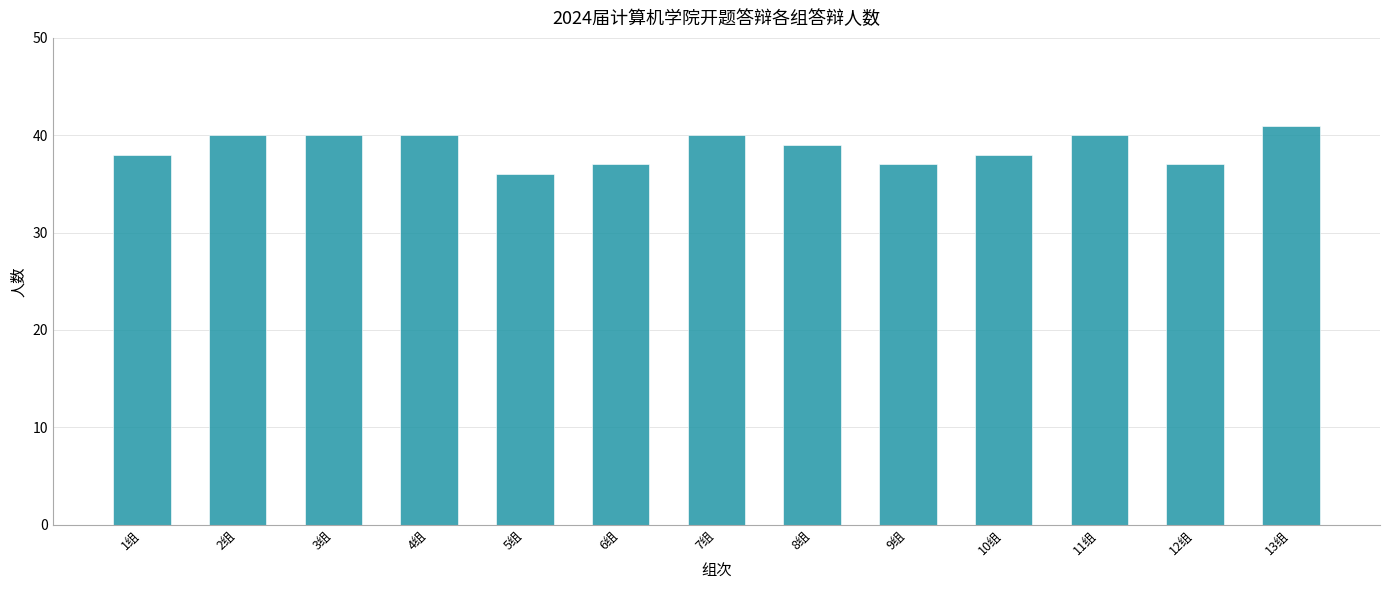

How many data points does each series have?

13